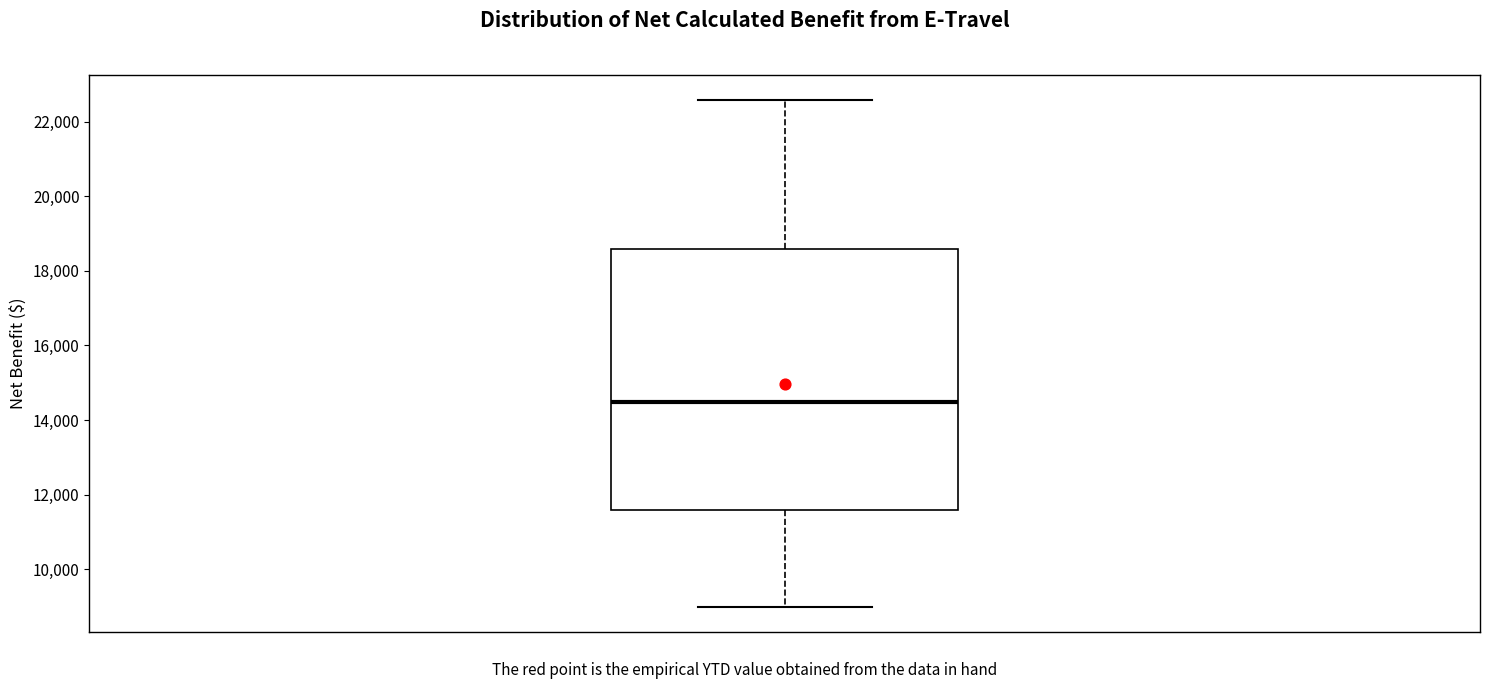

Where does the upper whisker of the box end on the y-axis? The values are not printed on the chart, so give them approximately, as read against the axis.

22600